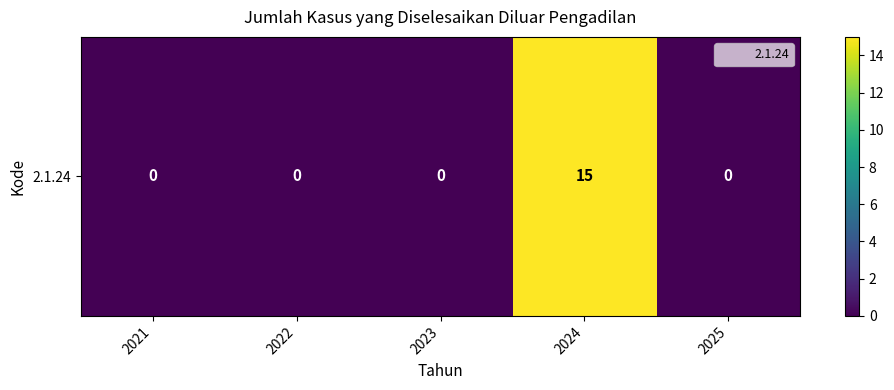

List the labels in order of value, largest first.

2024, 2021, 2022, 2023, 2025